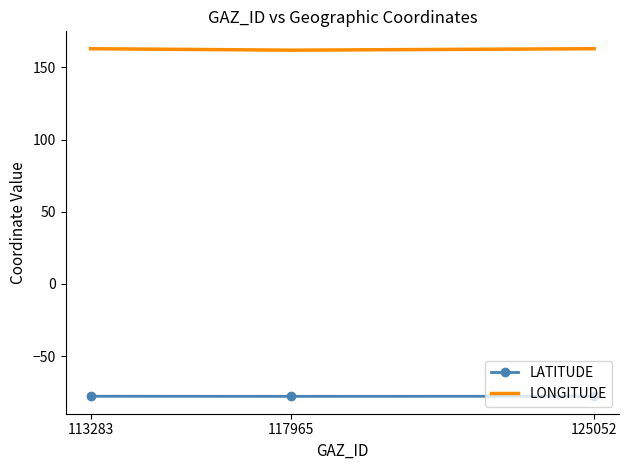

The LATITUDE series shows -77.8 at 117965. True or false?

True